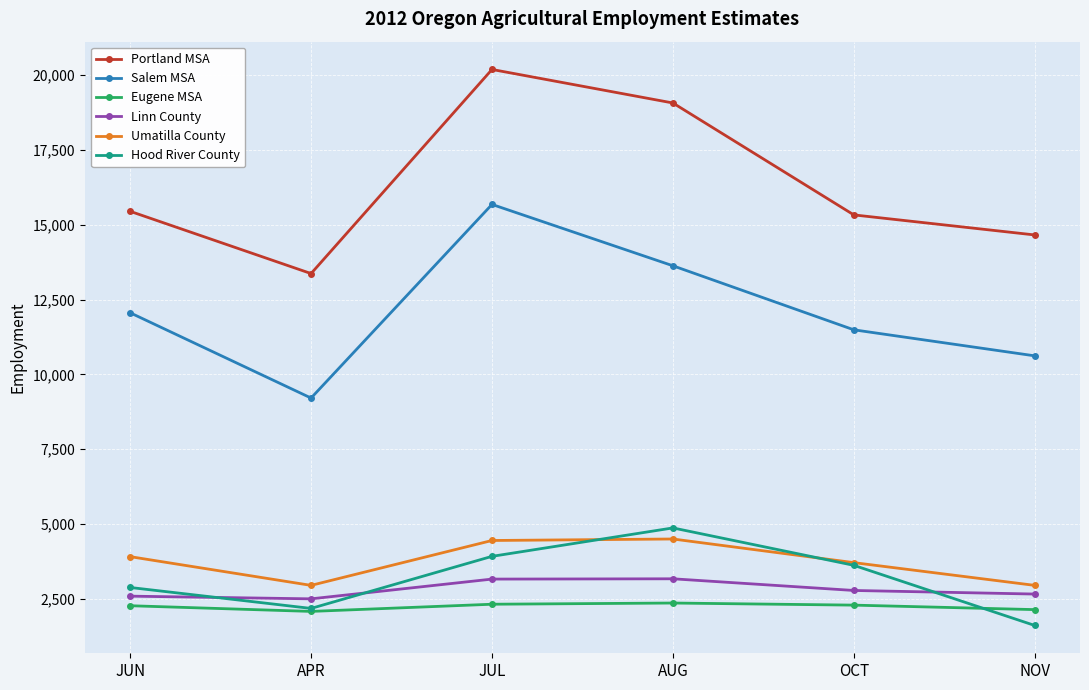

What is the difference between the maximum and minimum values in the Eugene MSA series?

280